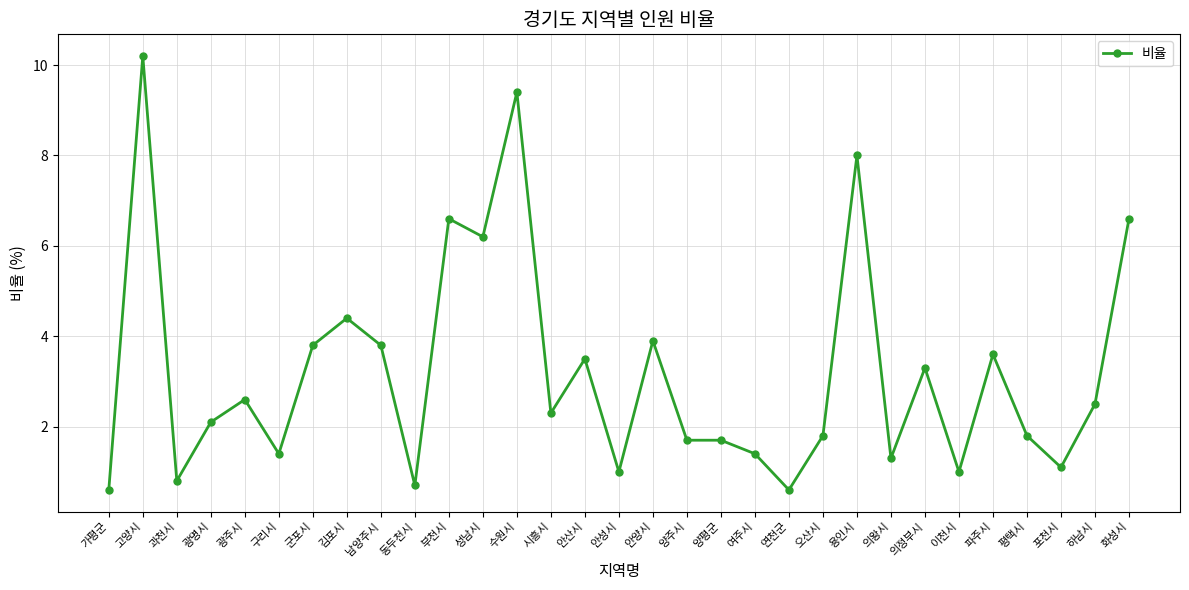

What is the difference between the maximum and minimum values?

9.6